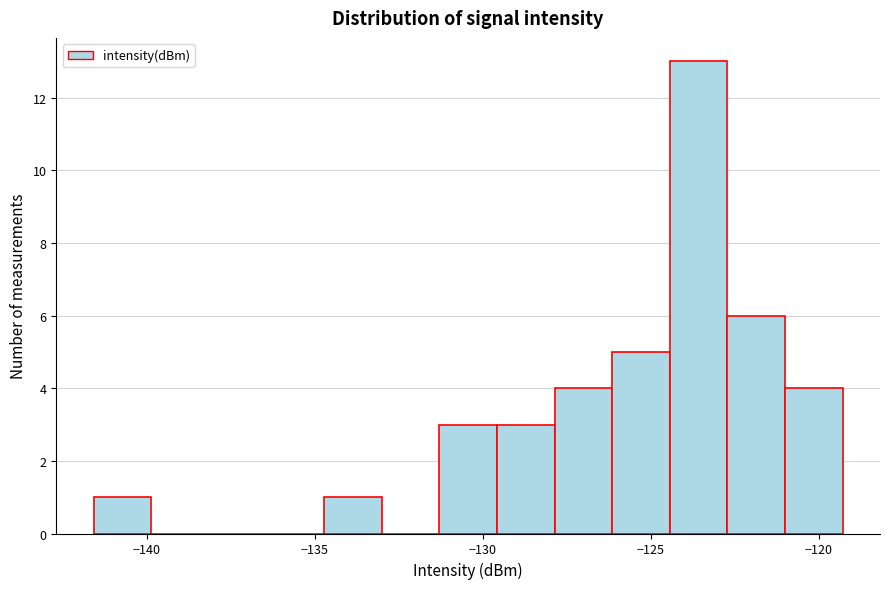

Read against the x-axis, roughly where is the centre of the tallest bar?

-123.5